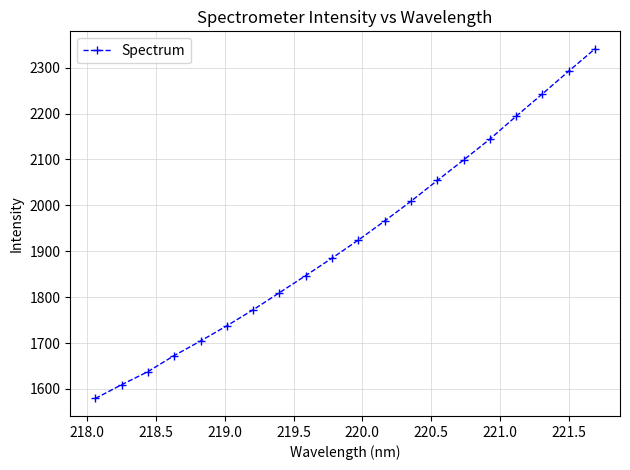

What is the value of the 19th point from the left?

2292.3